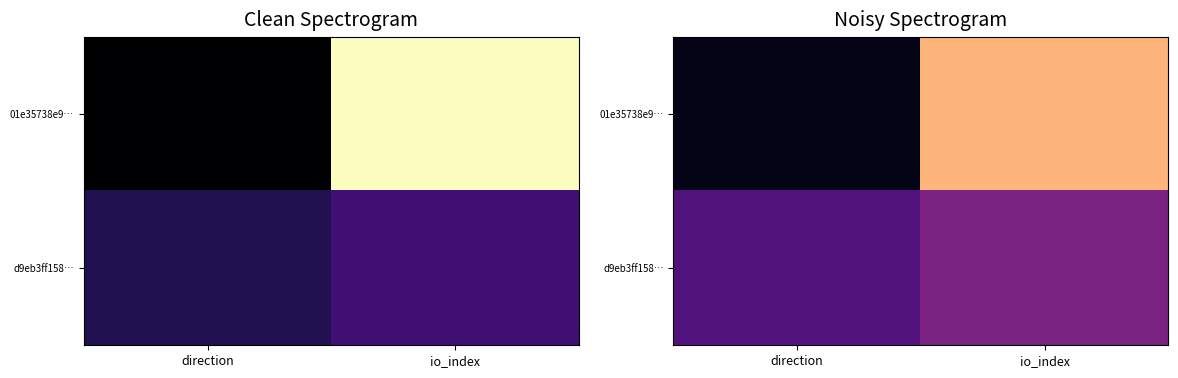

What is the sum of all 01e35738e9… values?

0.9